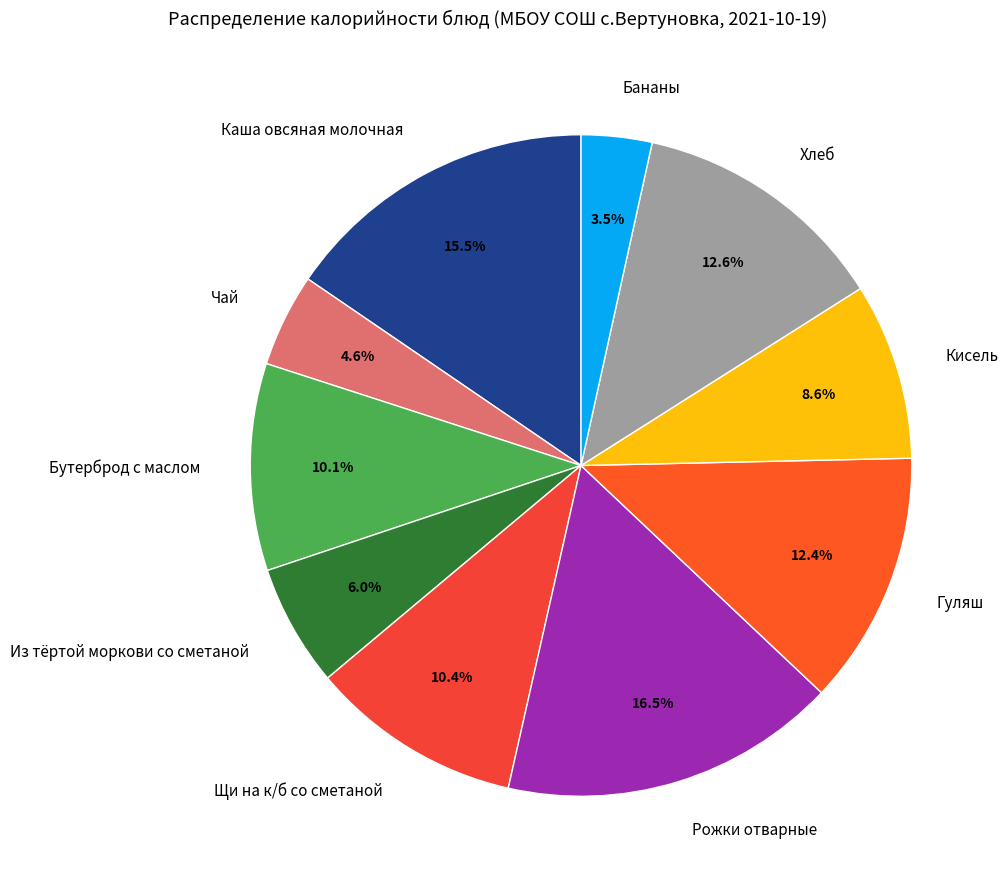

Approximately how many times larger is the value at Бутерброд с маслом compared to Щи на к/б со сметаной?

1.0